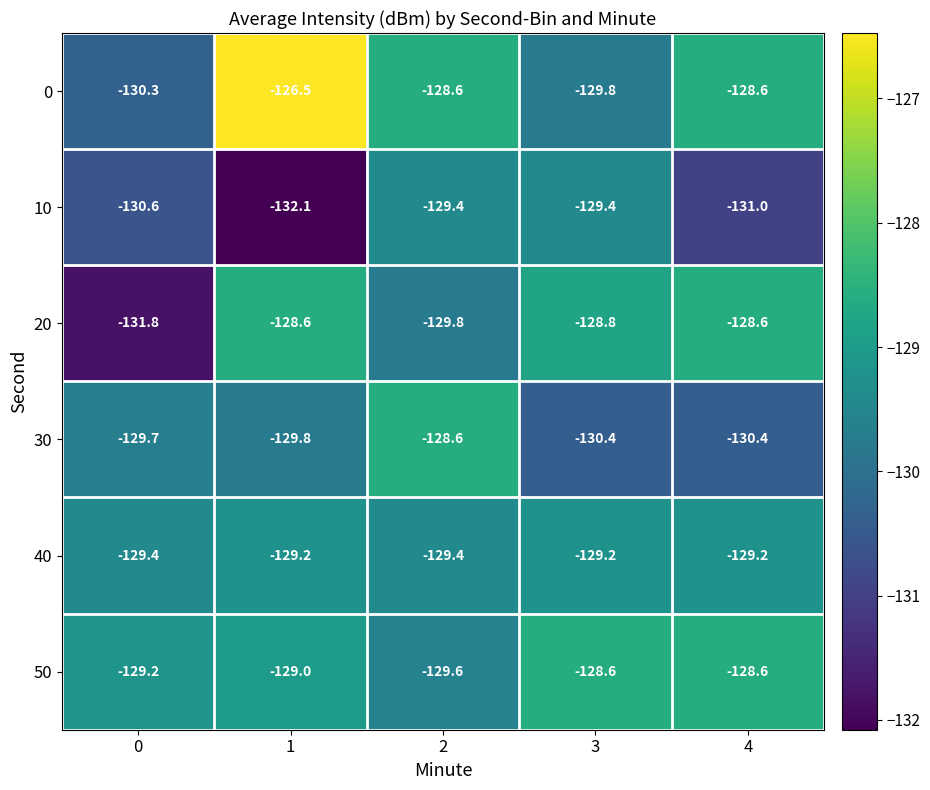

How many values in the 0 series exceed -128?

1